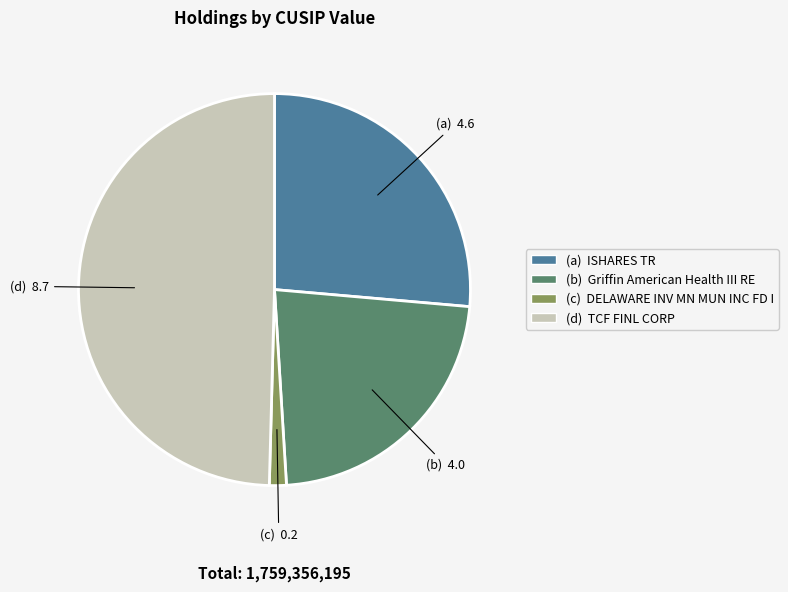

The (a) ISHARES TR slice represents 26% of the pie. True or false?

True